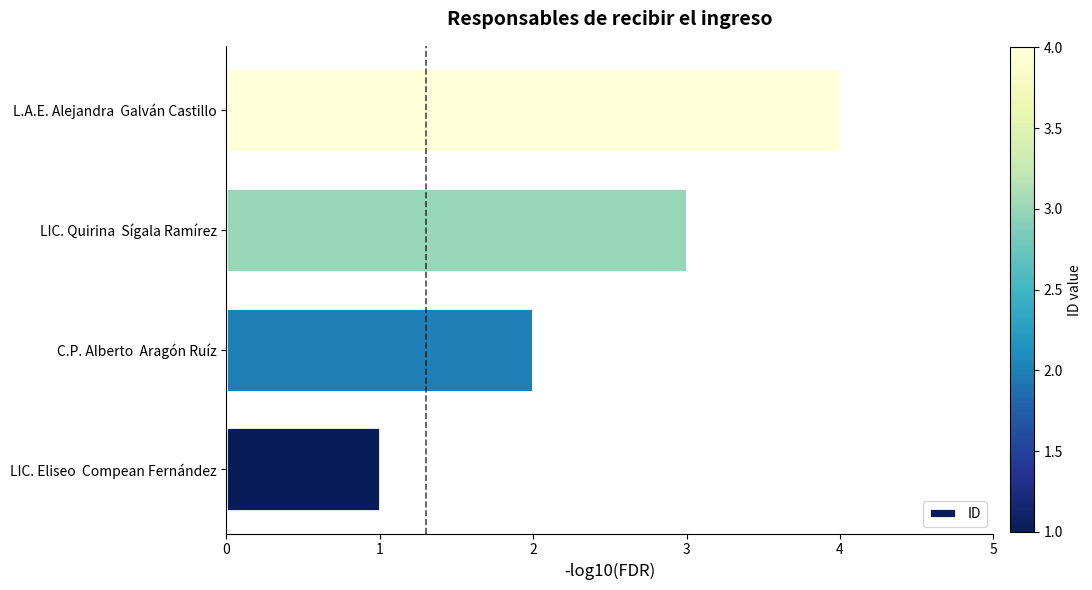

Where is the data nearest to the value 2?

C.P. Alberto  Aragón Ruíz